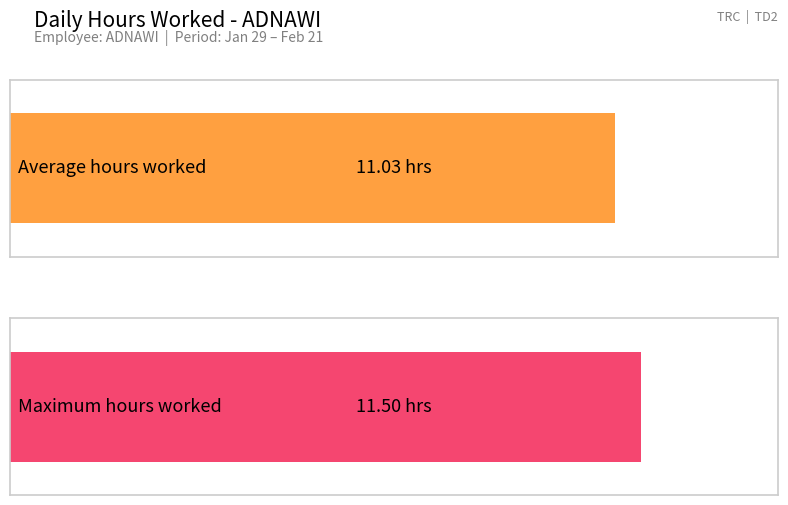

Does the chart contain any negative values?

No